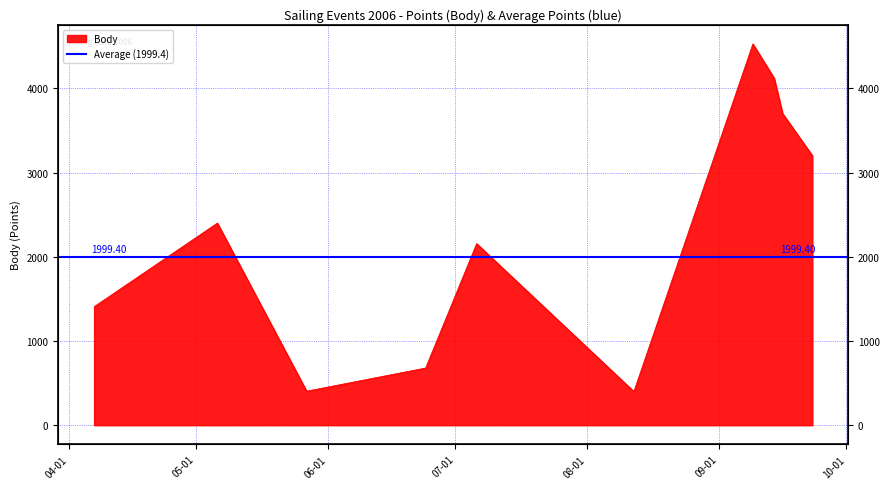

At which category does the data reach its first local peak?

2006-05-06